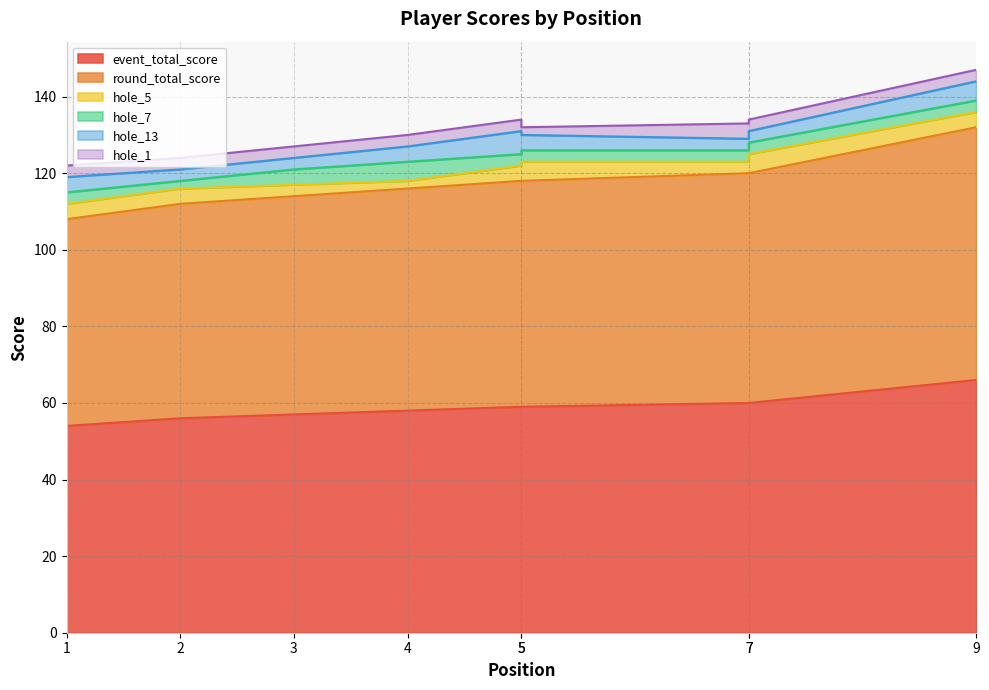

Rank the categories by hole_7 value from highest to lowest.

4, 3, 1, 5, 5, 7, 7, 9, 2